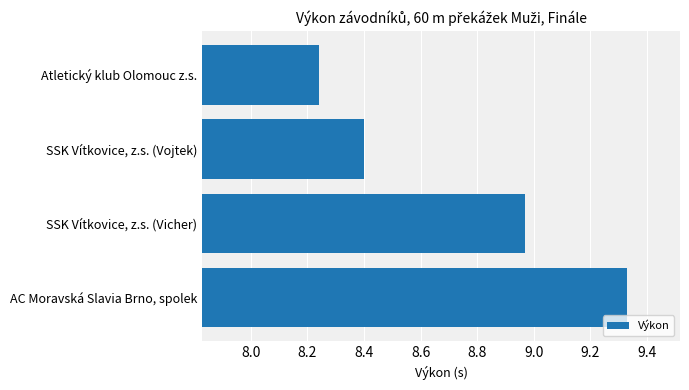

Which has a higher value, AC Moravská Slavia Brno, spolek or SSK Vítkovice, z.s. (Vicher)?

AC Moravská Slavia Brno, spolek